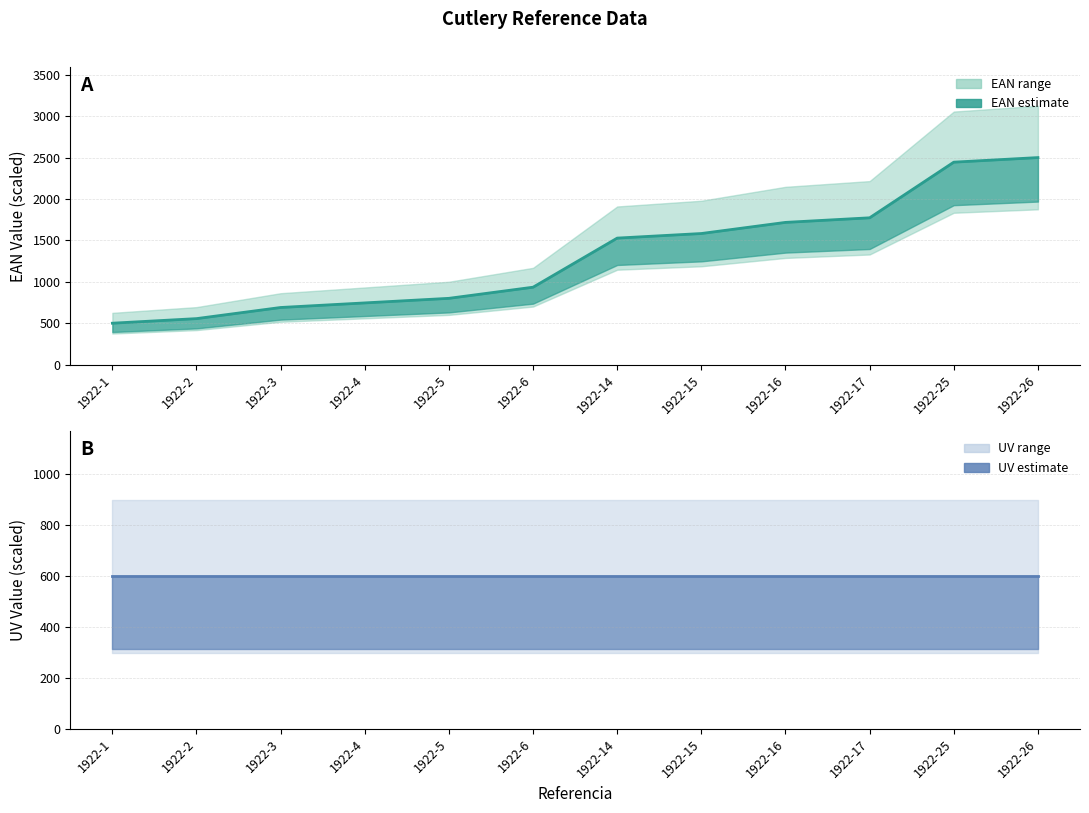

Reading left to right, transcribe all the data shown in this chart.

EAN (line): 500.0	555.3	689.7	745.1	800.4	934.8	1527.7	1583.0	1717.4	1772.7	2444.7	2500.0
UV (line): 600.0	600.0	600.0	600.0	600.0	600.0	600.0	600.0	600.0	600.0	600.0	600.0